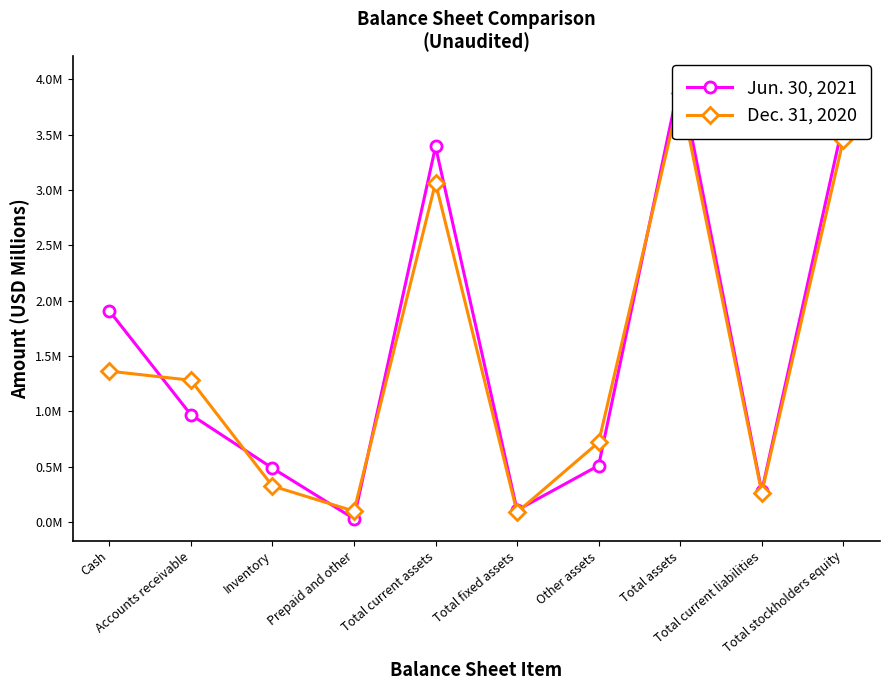

In Jun. 30, 2021, how many points are higher than both neighbors (excluding endpoints)?

2